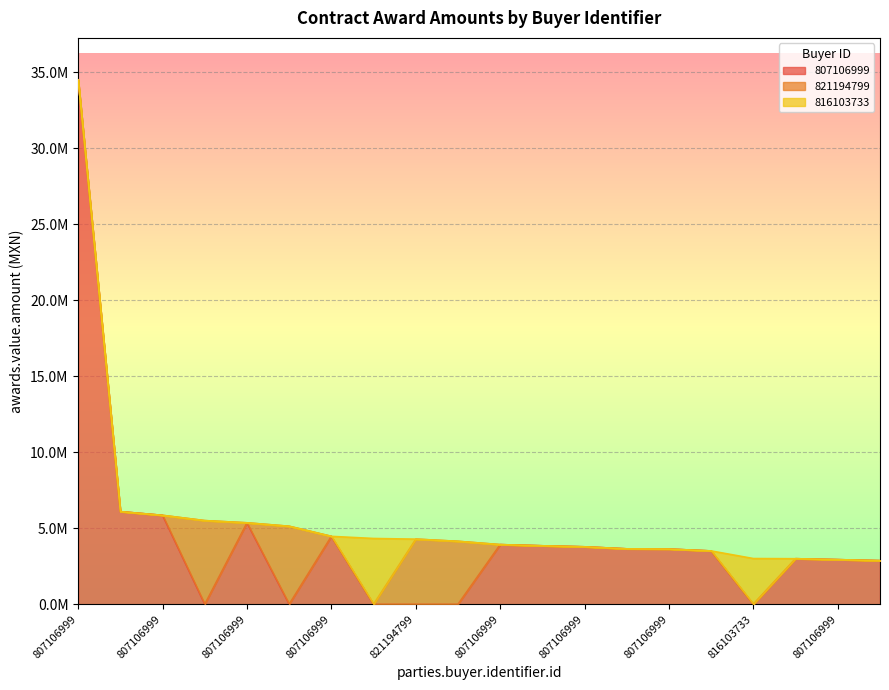

Does the chart display data point markers on the line(s)?

No